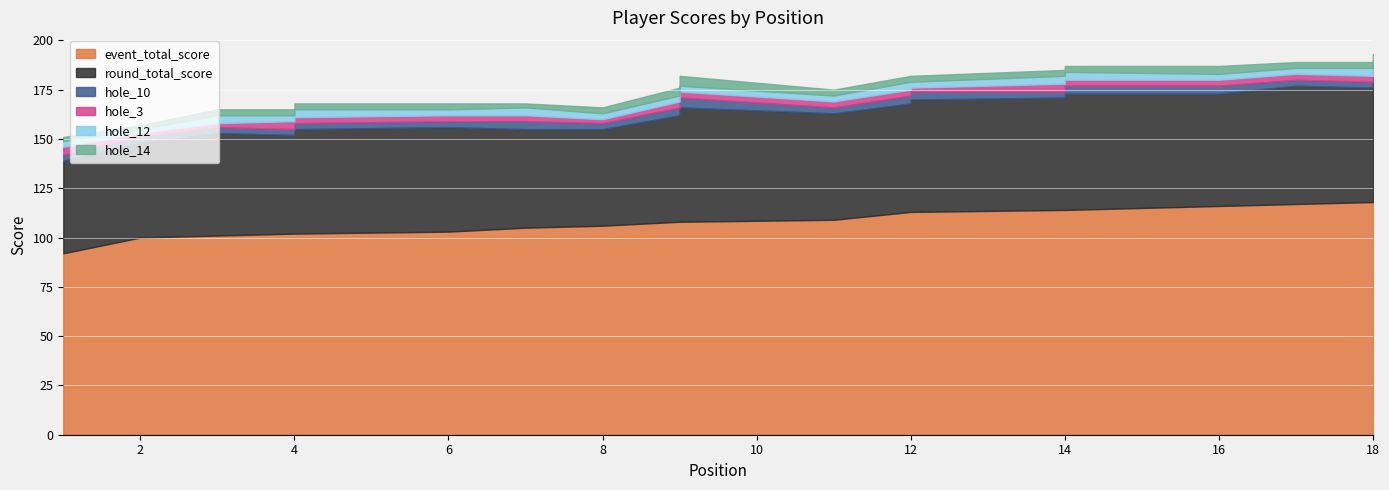

True or false: hole_12 has more than 0 points higher than both neighbors.

True